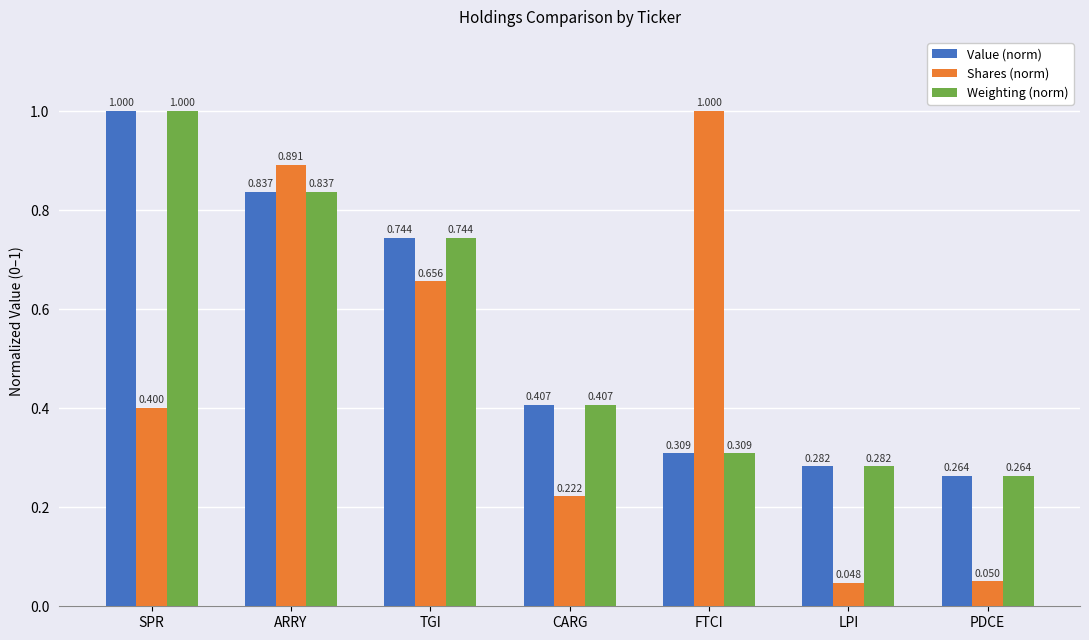

How many bars are there in each group?

3